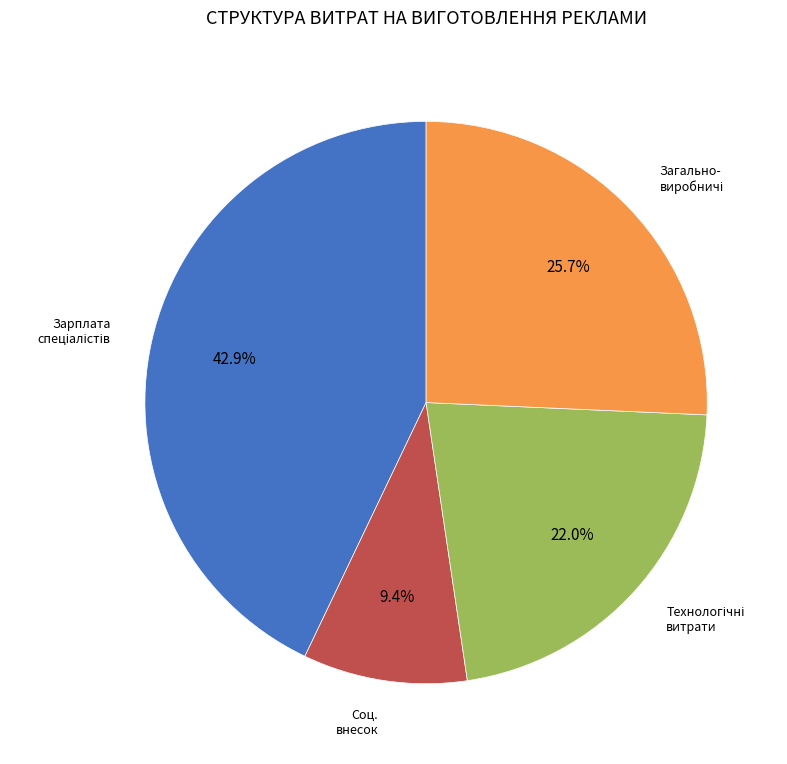

Which slice is the smallest?

Соц. внесок